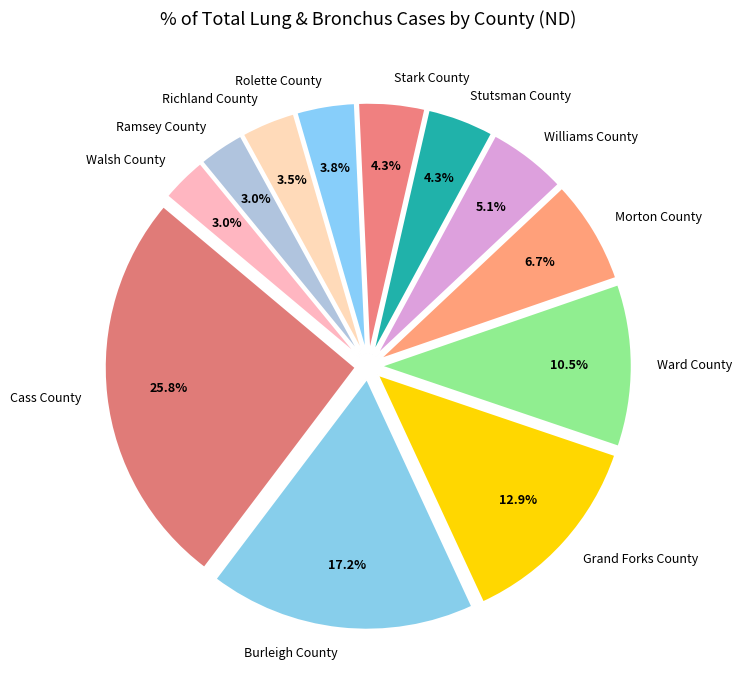

To the nearest percent, what is the combined percentage of Ward County and Richland County?

14%